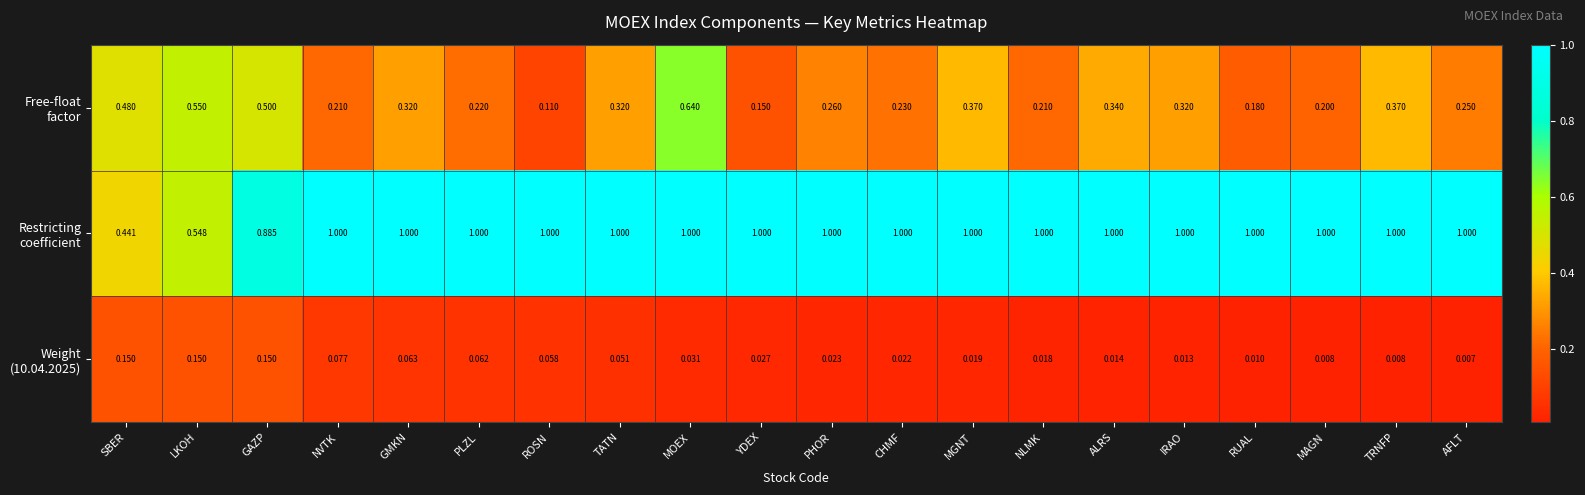

How many categories are shown in the chart?

20